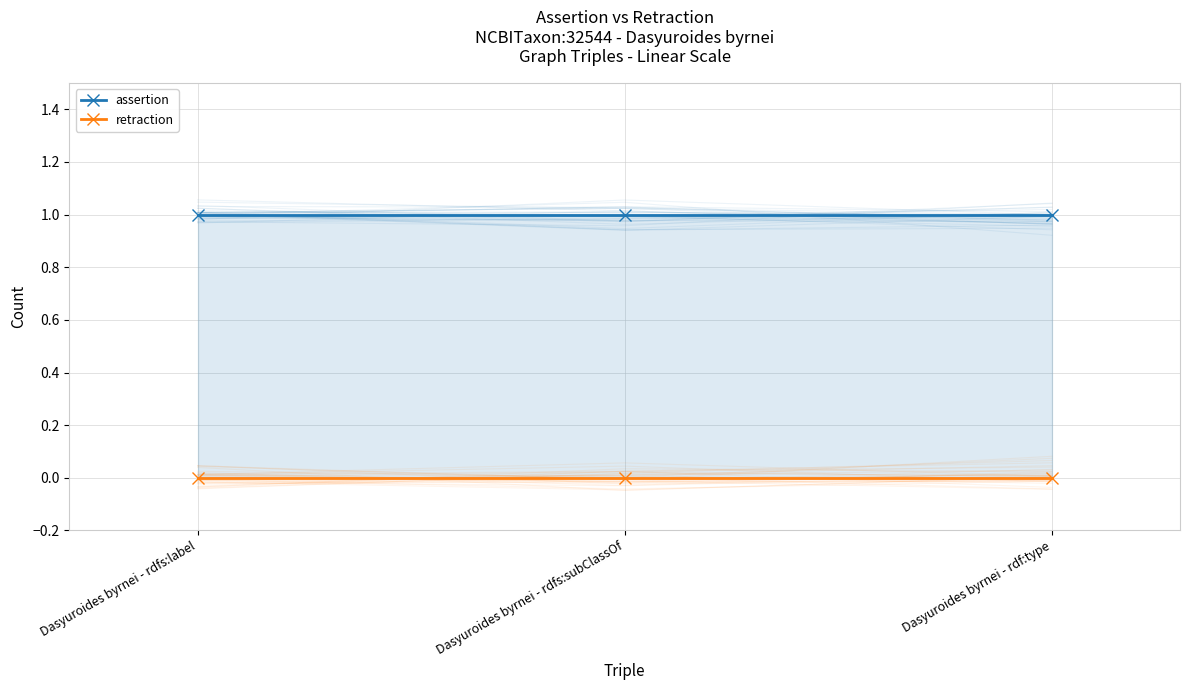

Between Dasyuroides byrnei - rdfs:label and Dasyuroides byrnei - rdf:type, which is larger?

Dasyuroides byrnei - rdfs:label